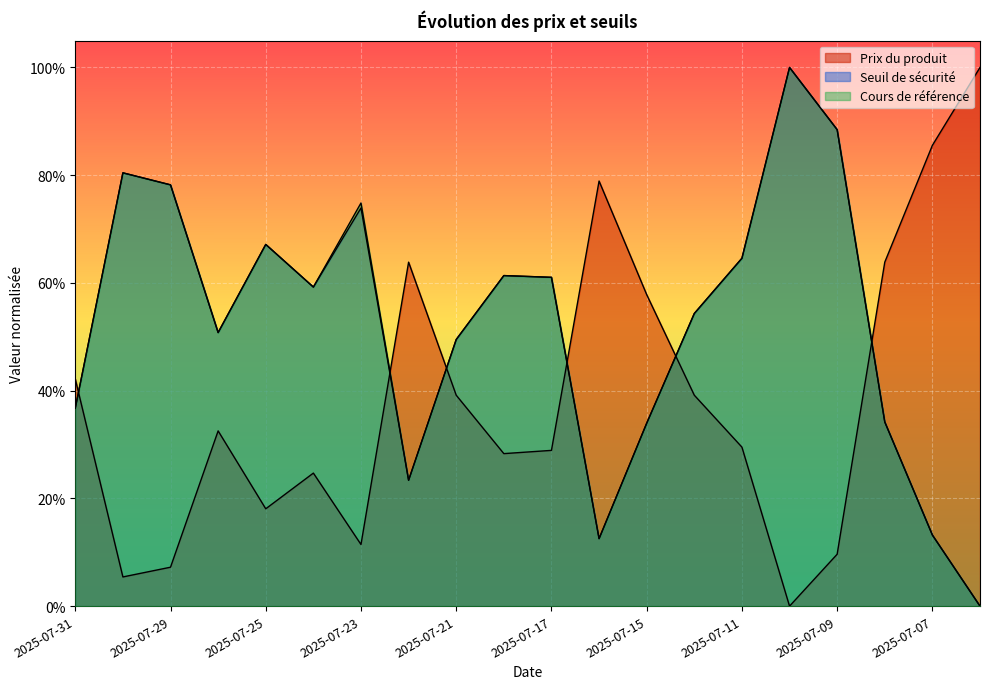

At which category does Seuil de sécurité reach its first local valley?

2025-07-28